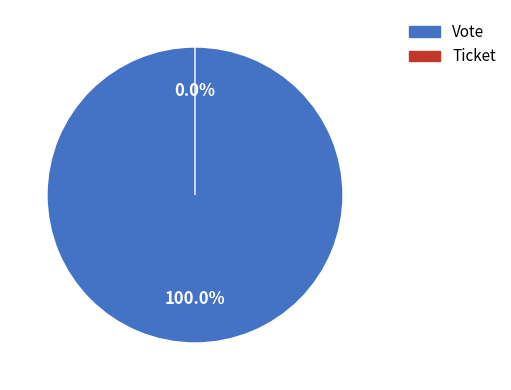

Which category has the biggest portion of the pie?

Vote